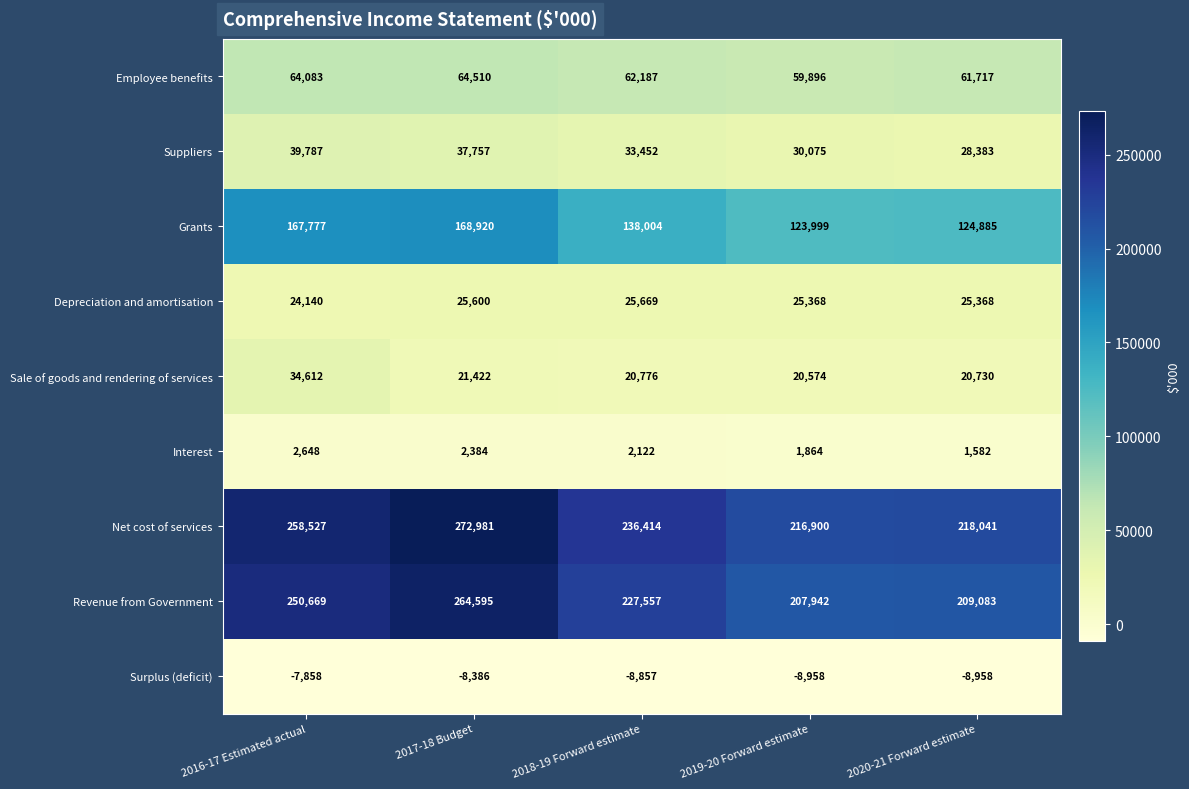

What is the approximate value of Net cost of services at 2016-17 Estimated actual, to the nearest 50?

258550